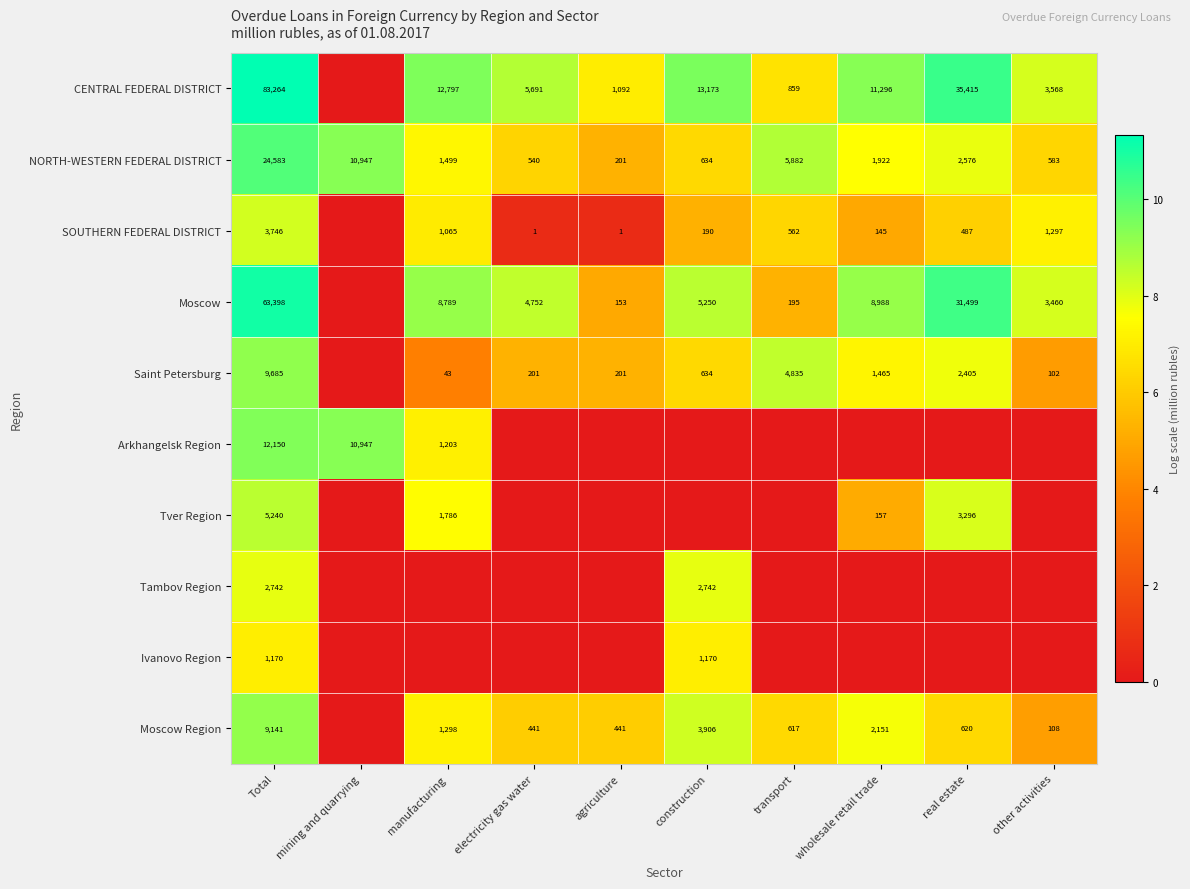

Is the value of NORTH-WESTERN FEDERAL DISTRICT at transport greater than the value of Arkhangelsk Region at Total?

No